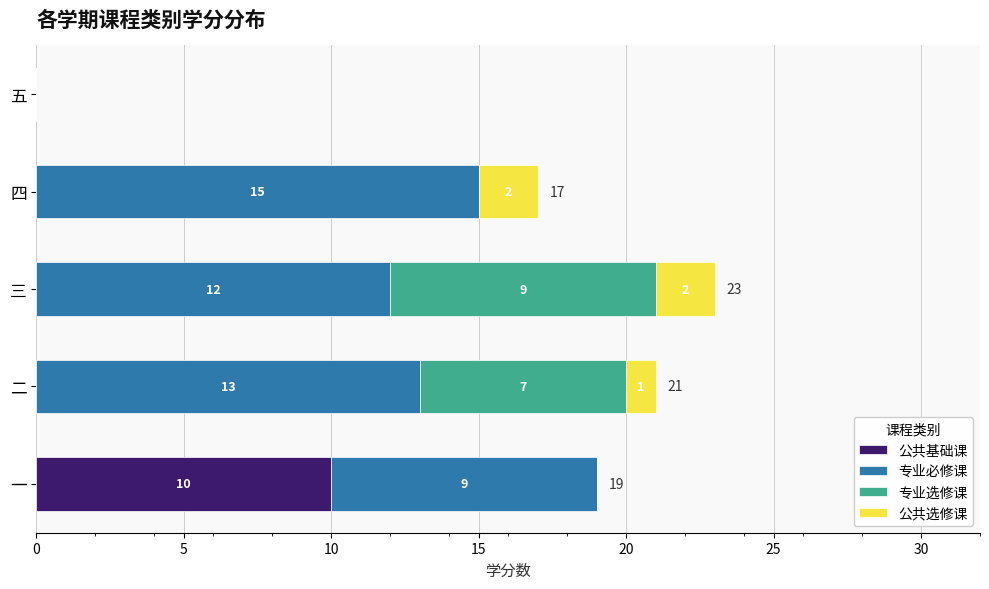

What is the total value across all series at 一?

19